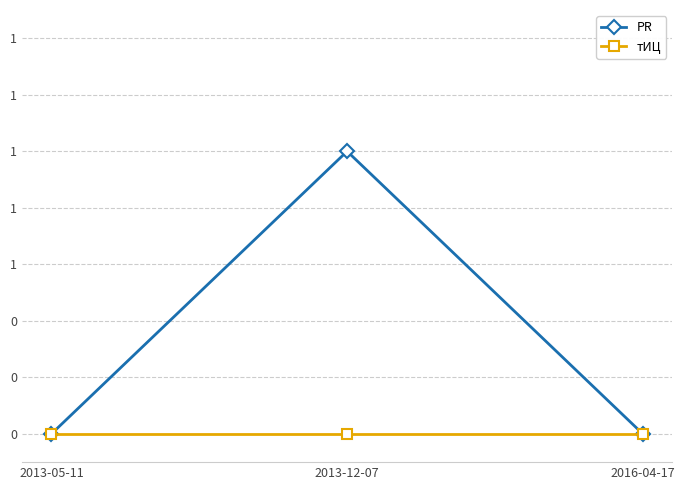

Does the chart have visible grid lines?

Yes